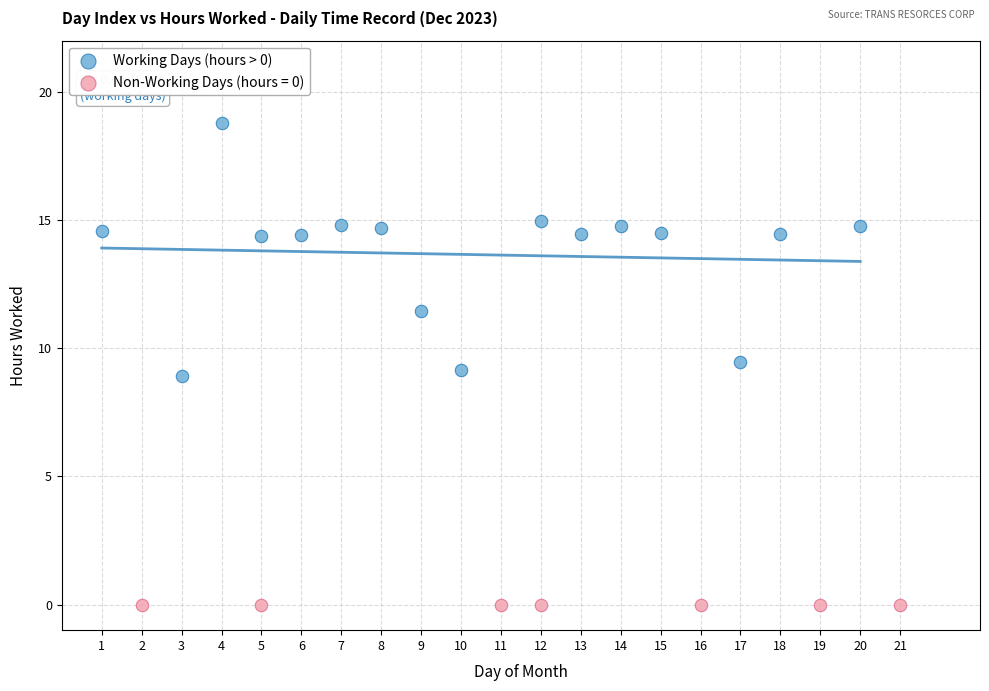

Which series reaches the maximum Y coordinate?

Working Days (hours > 0)